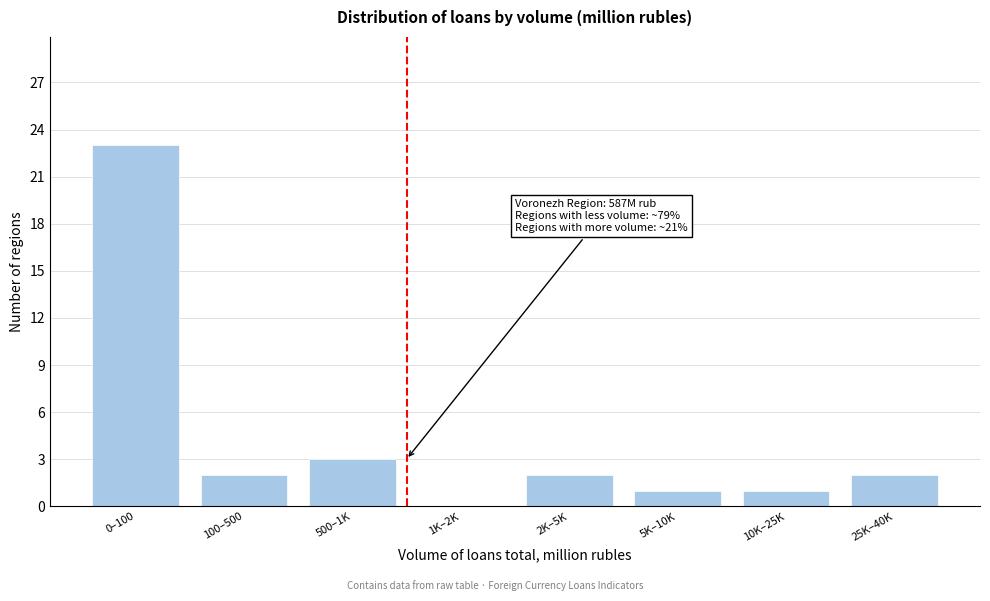

Reading right to left, list all the values displayed in this chart.

25K–40K=2	10K–25K=1	5K–10K=1	2K–5K=2	1K–2K=0	500–1K=3	100–500=2	0–100=23